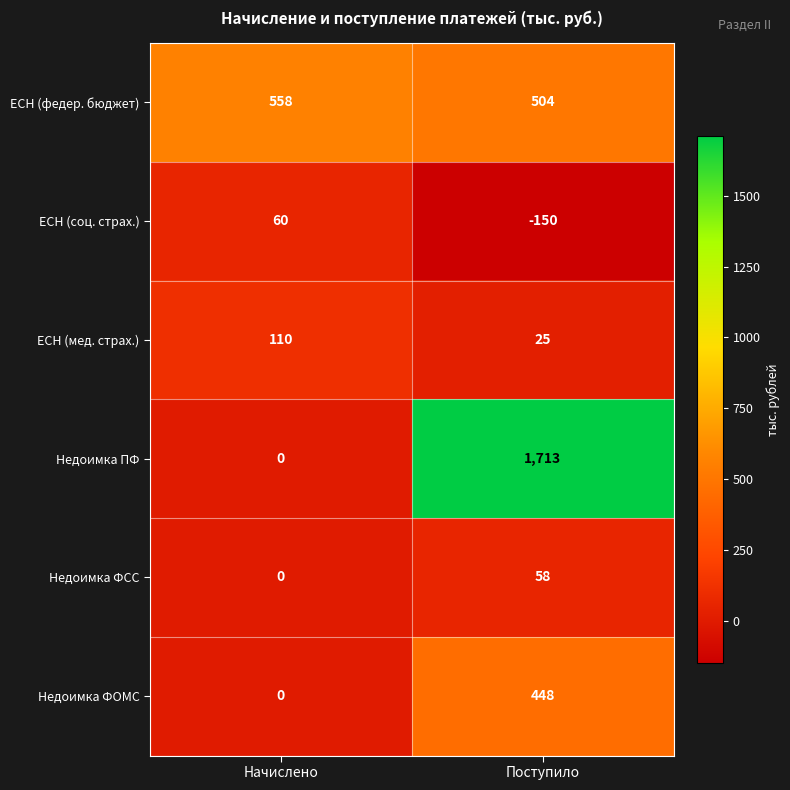

Rank the series by their maximum value, from lowest to highest.

Недоимка ФСС, ЕСН (соц. страх.), ЕСН (мед. страх.), Недоимка ФОМС, ЕСН (федер. бюджет), Недоимка ПФ